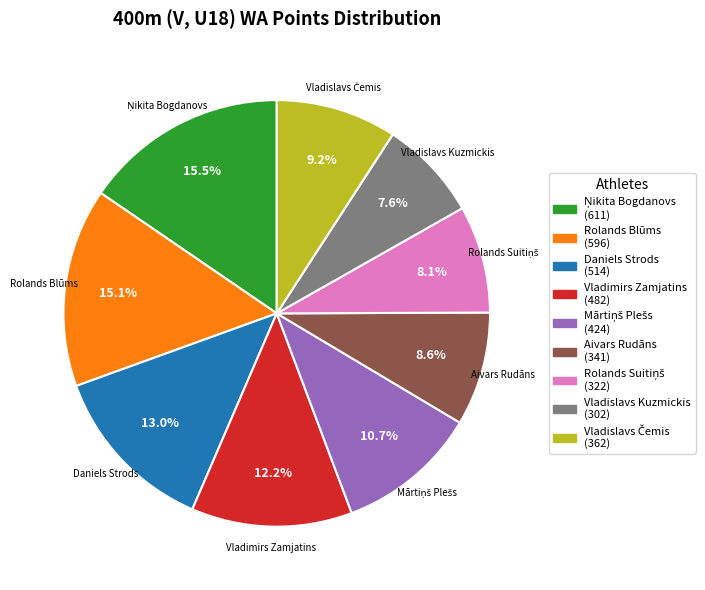

Which slice is the smallest?

Vladislavs Kuzmickis